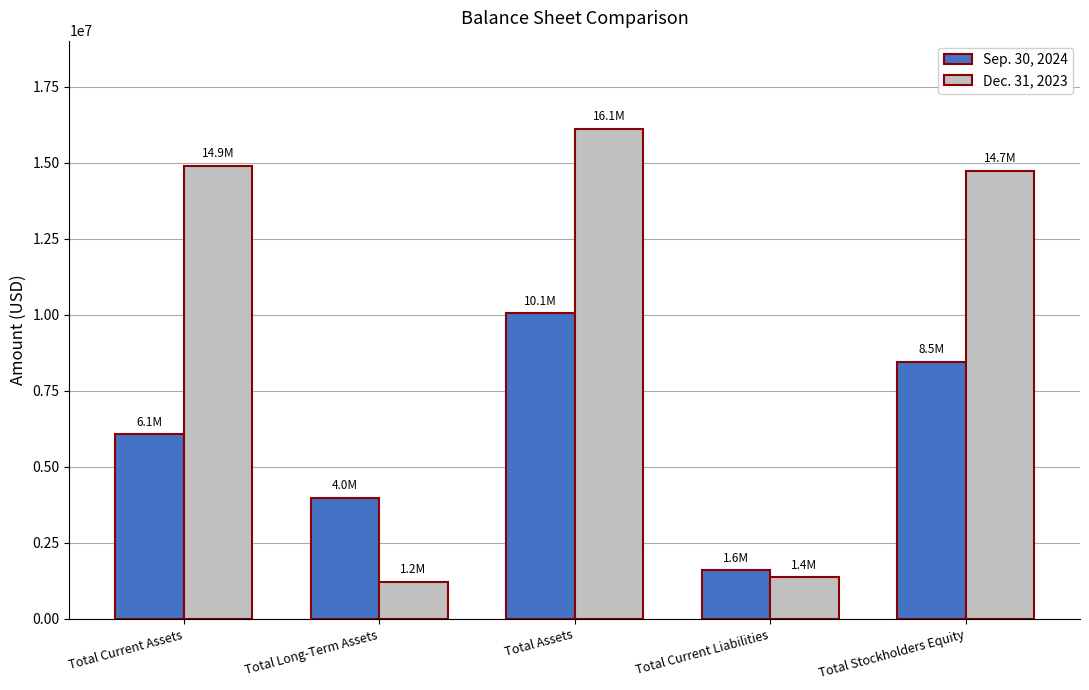

Which series changed the most between Total Long-Term Assets and Total Assets?

Dec. 31, 2023